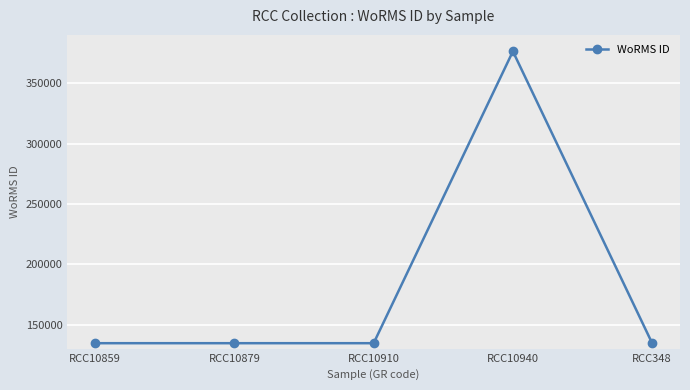

What is the greatest value displayed?

376358